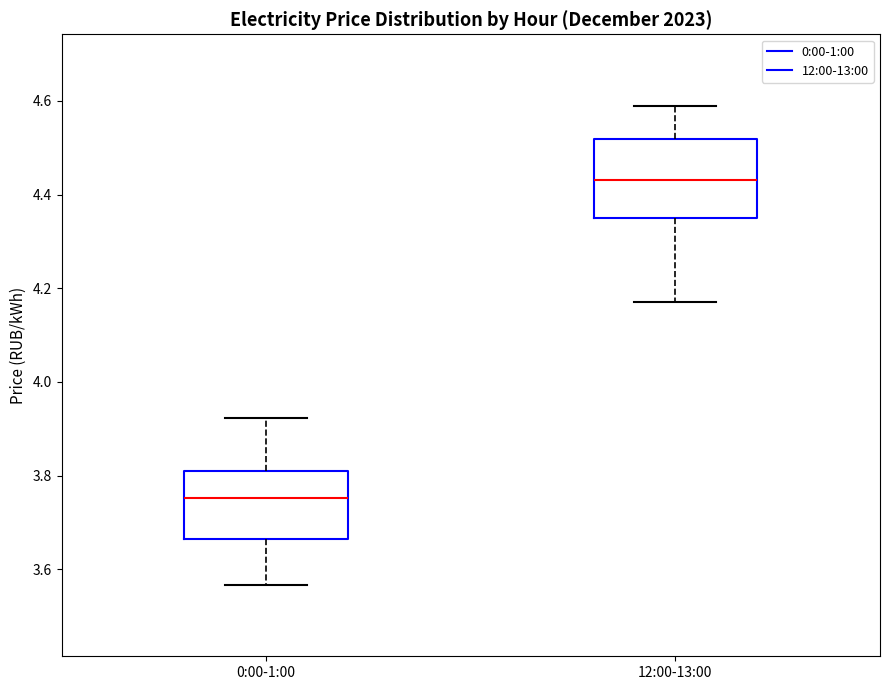

Reading left to right, transcribe this box plot: for each box, give where its median line is, the range the box spans, and where its two whiskers end, as read against the y-axis. The values are not printed on the chart, so give them approximately, as read against the axis.

0:00-1:00: median 3.76, box 3.66 to 3.80, whiskers 3.56 to 3.92
12:00-13:00: median 4.44, box 4.36 to 4.52, whiskers 4.18 to 4.58